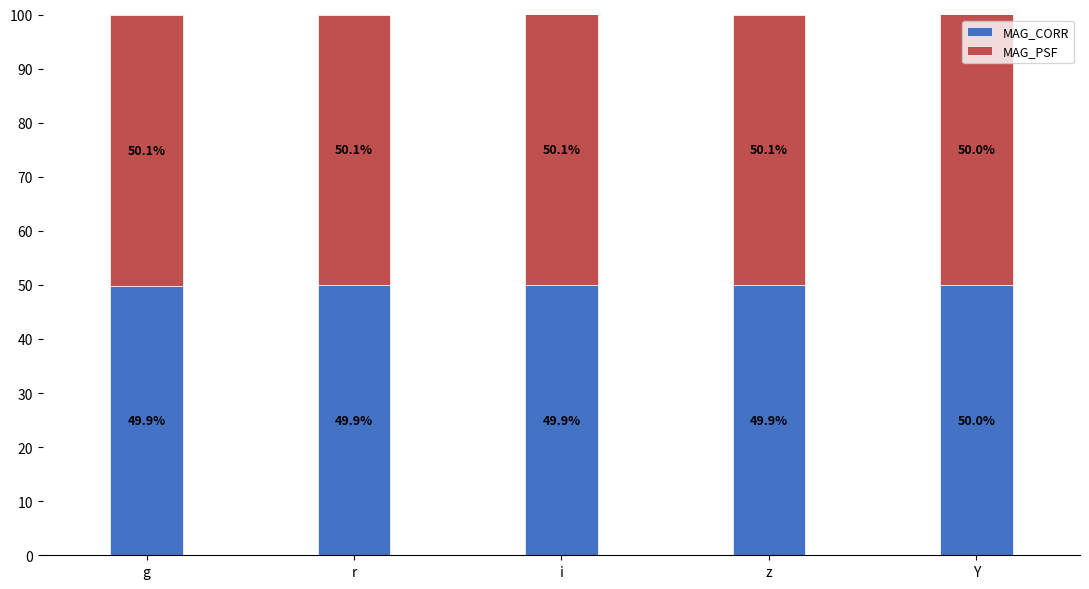

What is the total value across all series at g?

100.0